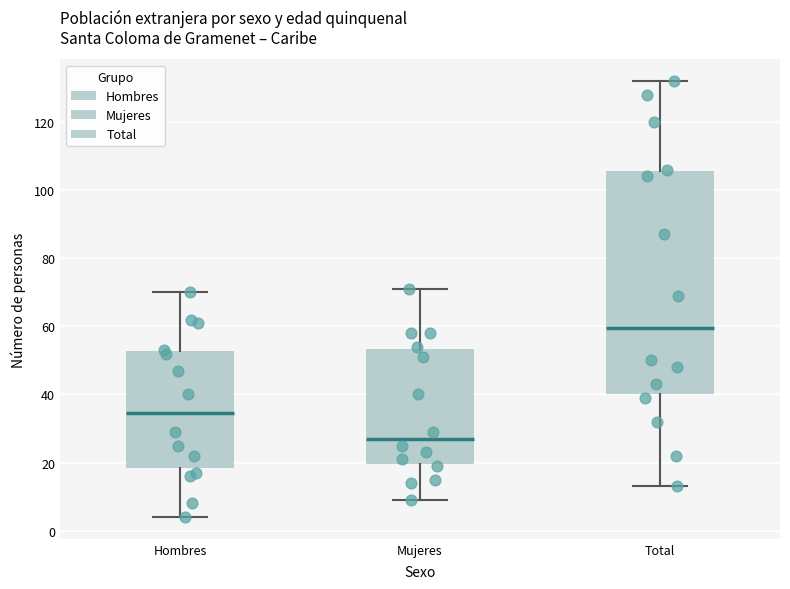

Where does the median line of the box for Total sit on the y-axis? The values are not printed on the chart, so give them approximately, as read against the axis.

60